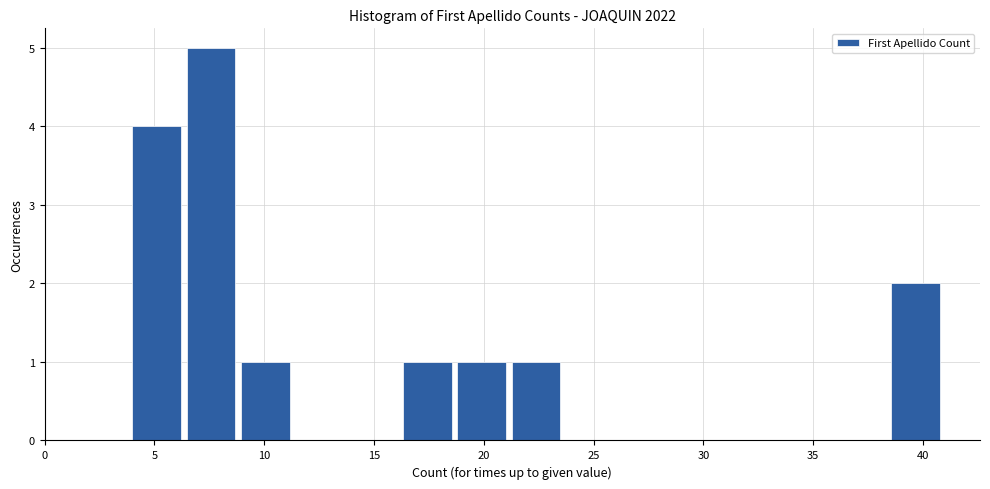

Which range on the x-axis has the tallest bar?

6.5 to 9.0